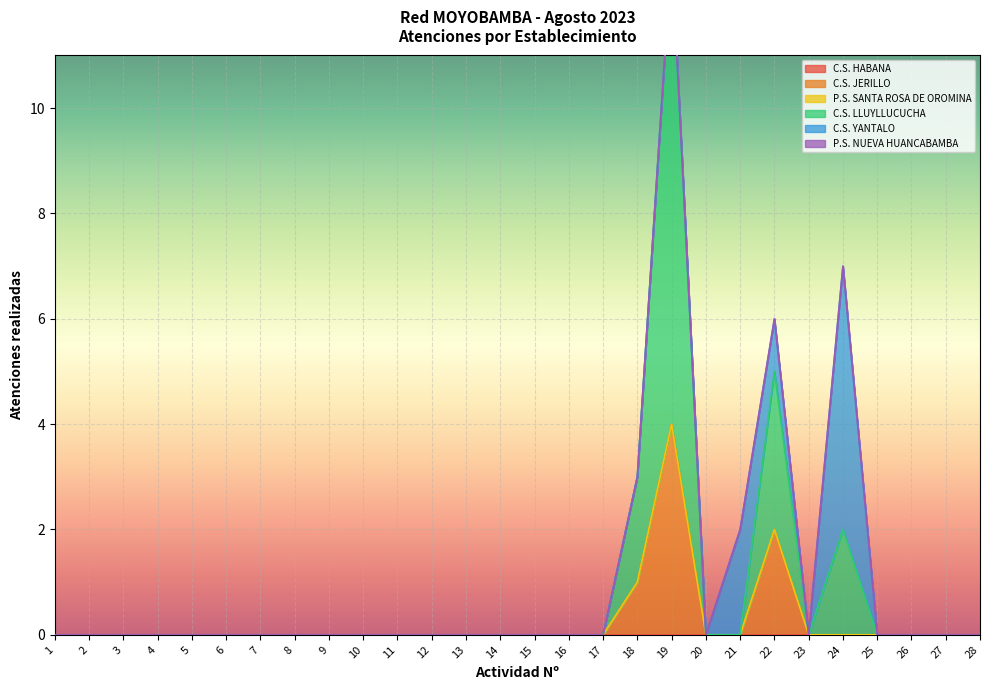

Which category has the highest value in the C.S. HABANA series?

1